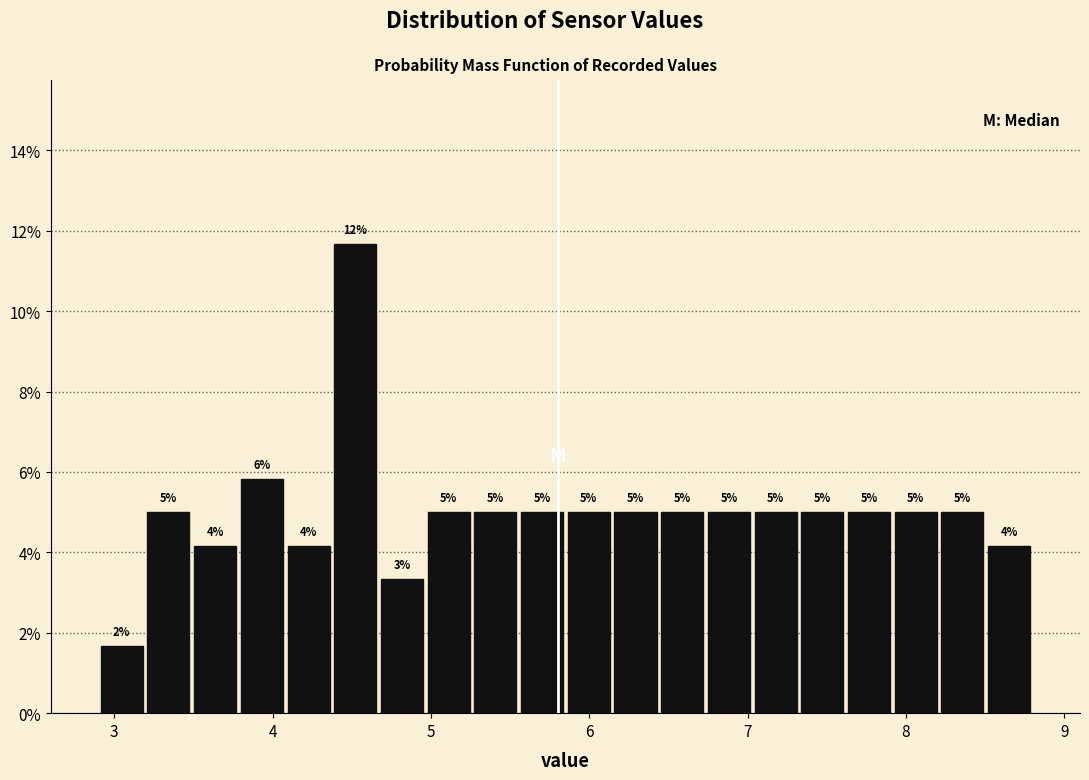

Around what value on the x-axis is the tallest bar? Give the approximate position of its centre, as read against the axis.

4.5